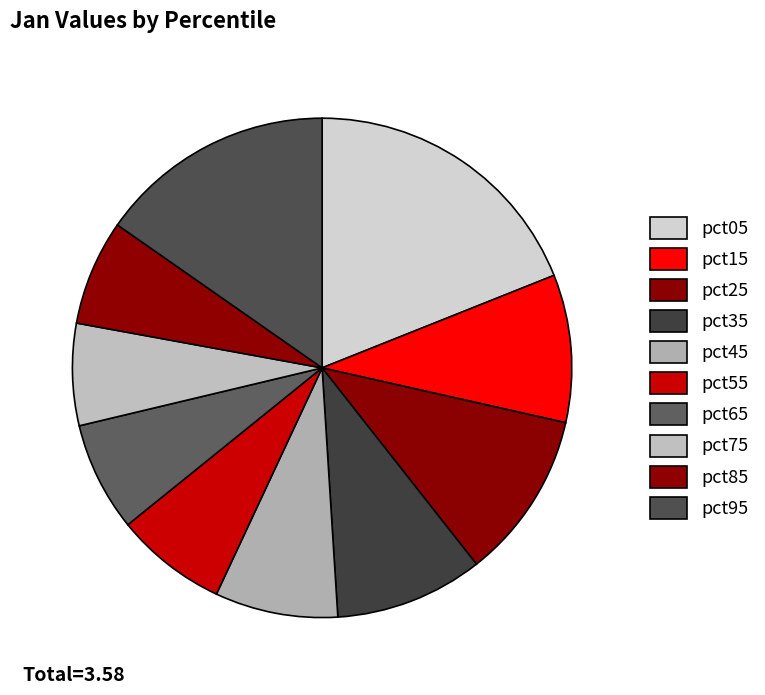

How many segments does this pie chart have?

10